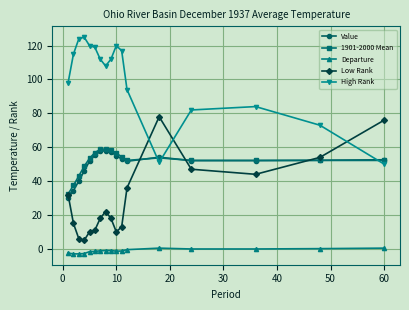

What is the highest value of the Low Rank series?

78.0